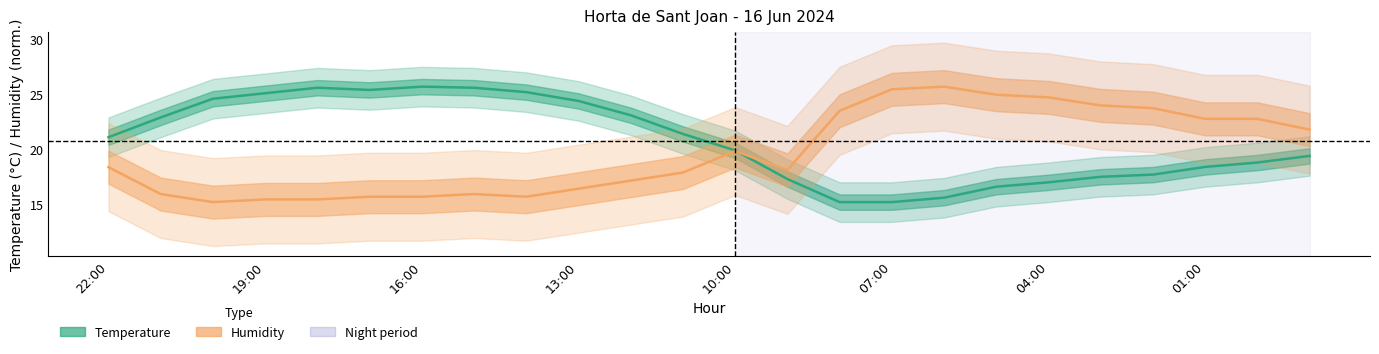

What is the spread (max minus min) of values at 22:00?

2.7